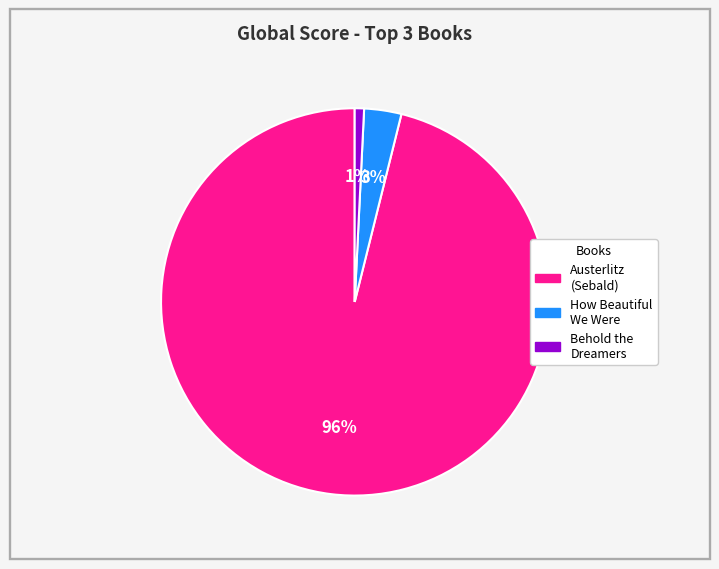

To the nearest percent, what is the average slice percentage?

33%